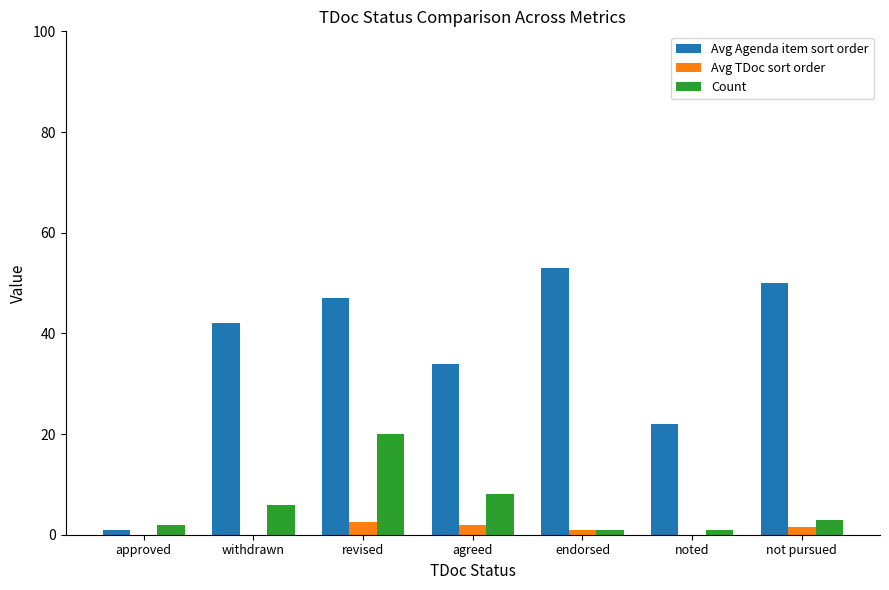

At which category is the sum across all series the highest?

revised